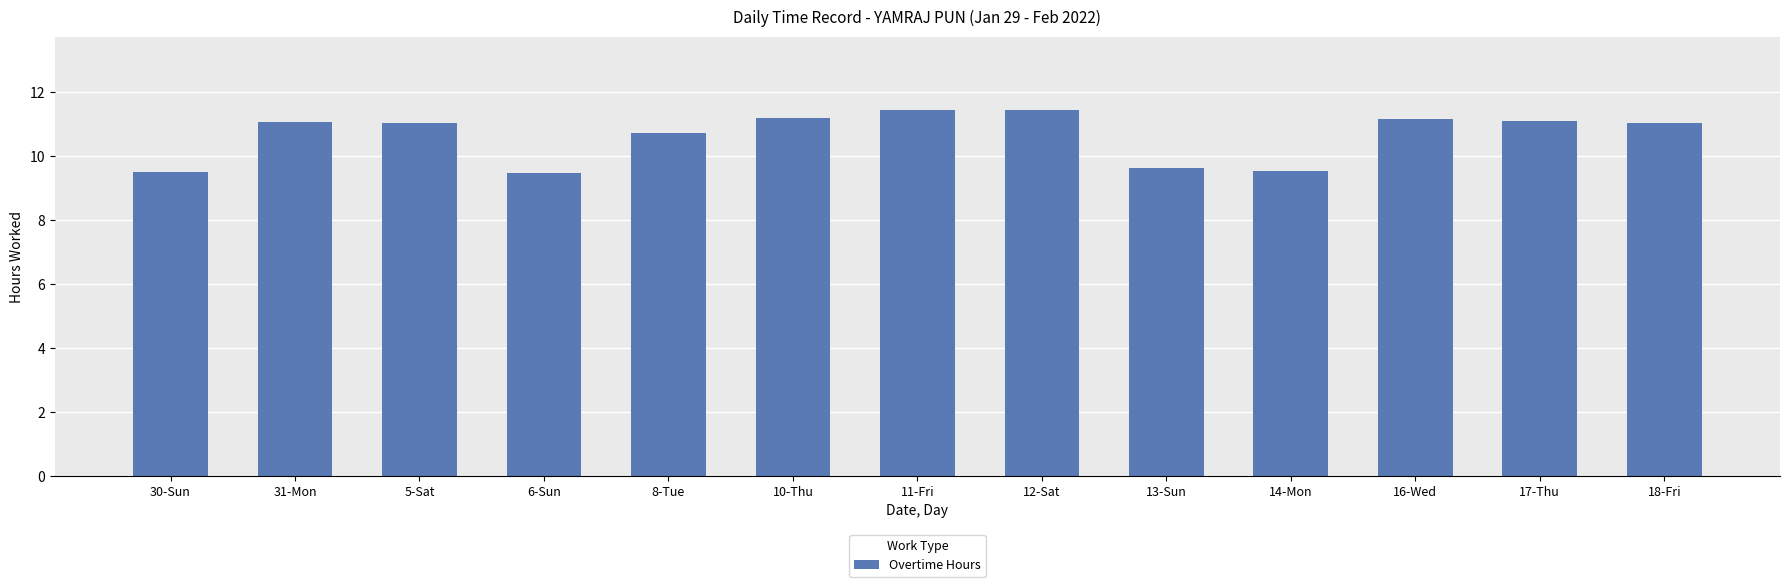

What position from the right is 10-Thu?

8